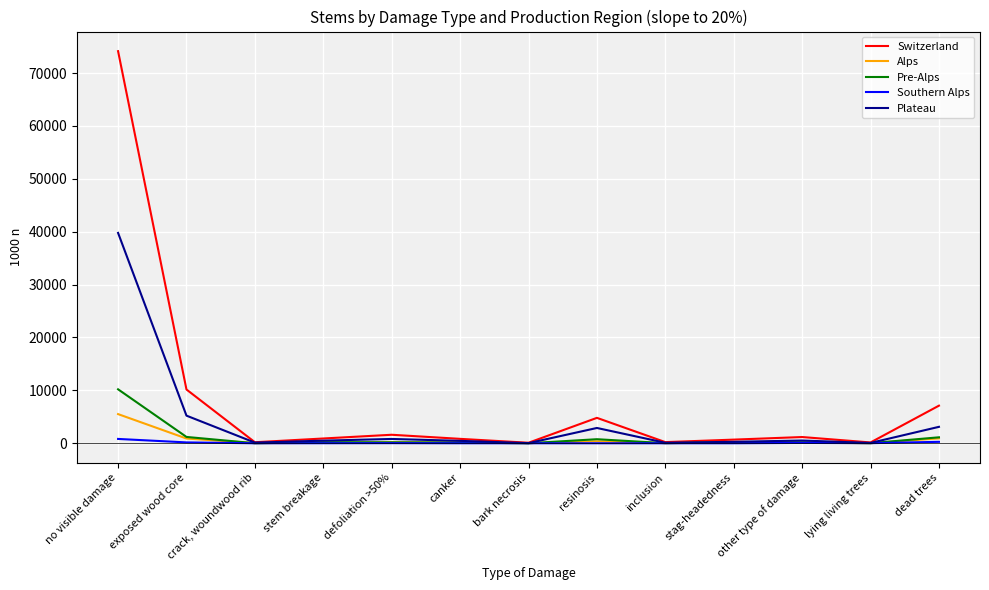

At which category does the chart reach its peak across all series?

no visible damage